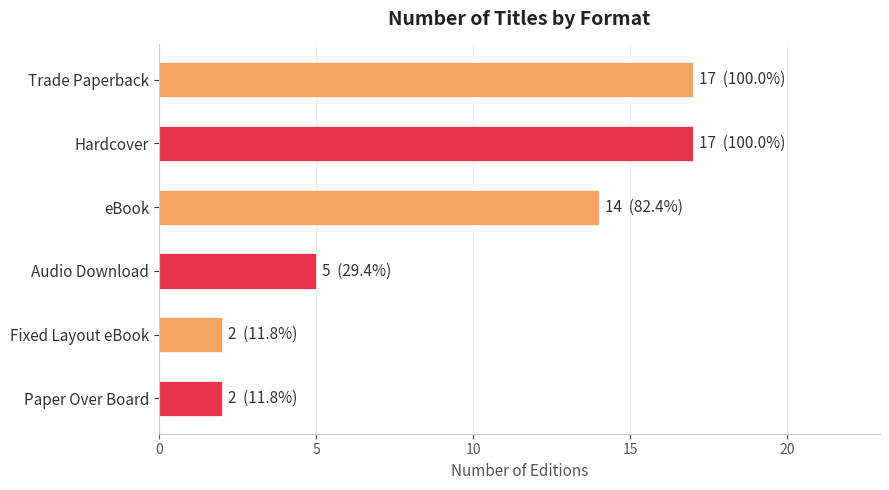

Reading bottom to top, list all the values displayed in this chart.

2	2	5	14	17	17